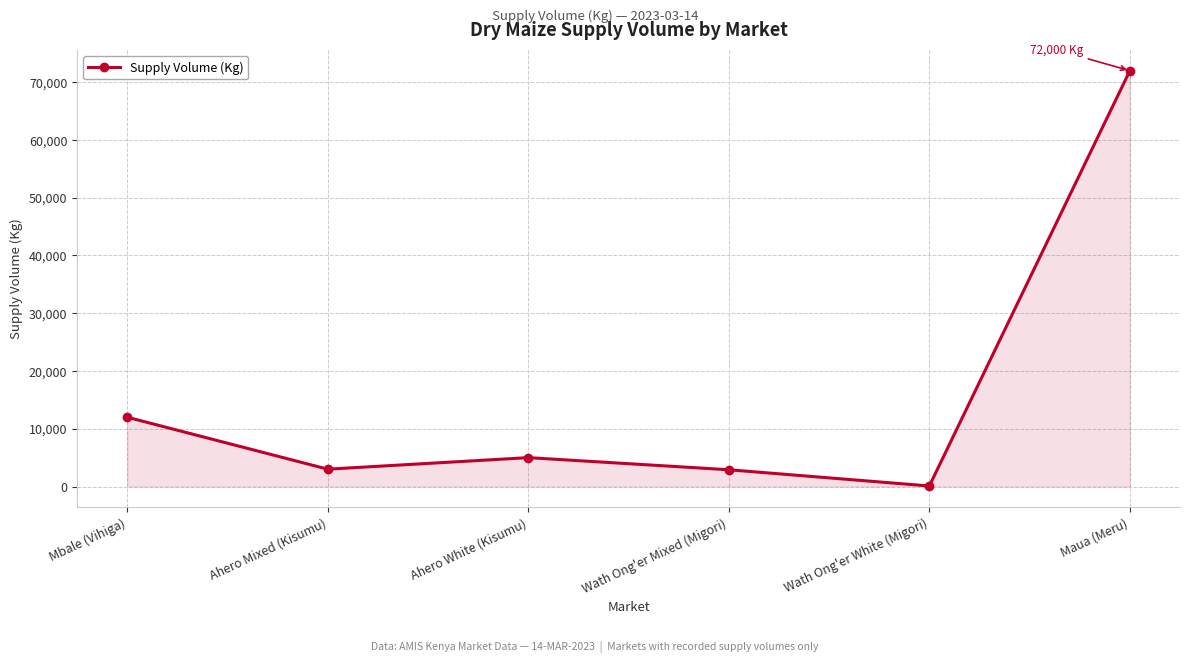

Approximately how many times larger is the value at Mbale (Vihiga) compared to Ahero White (Kisumu)?

2.4